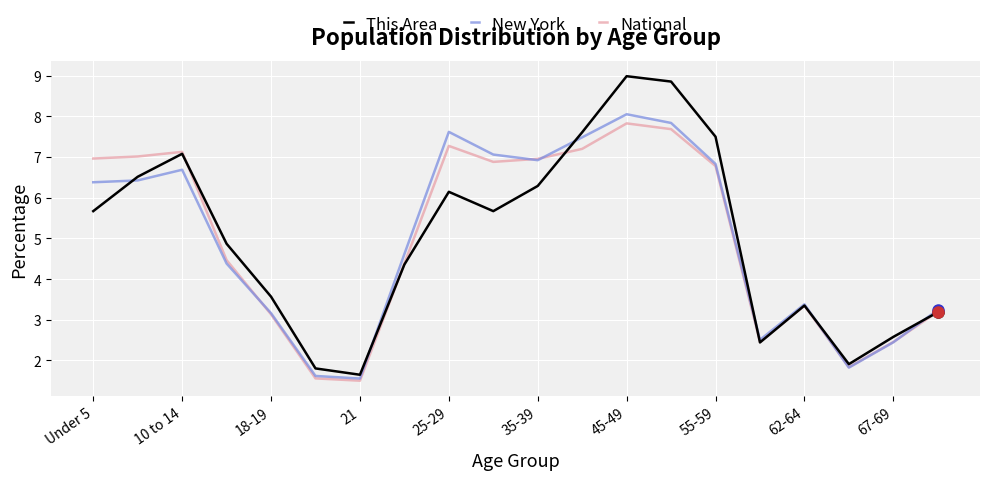

Which series has the widest spread of values?

This Area